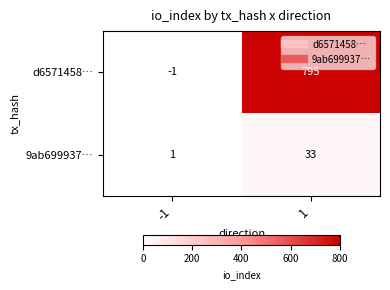

The 9ab699937… series shows 33 at 1. True or false?

True